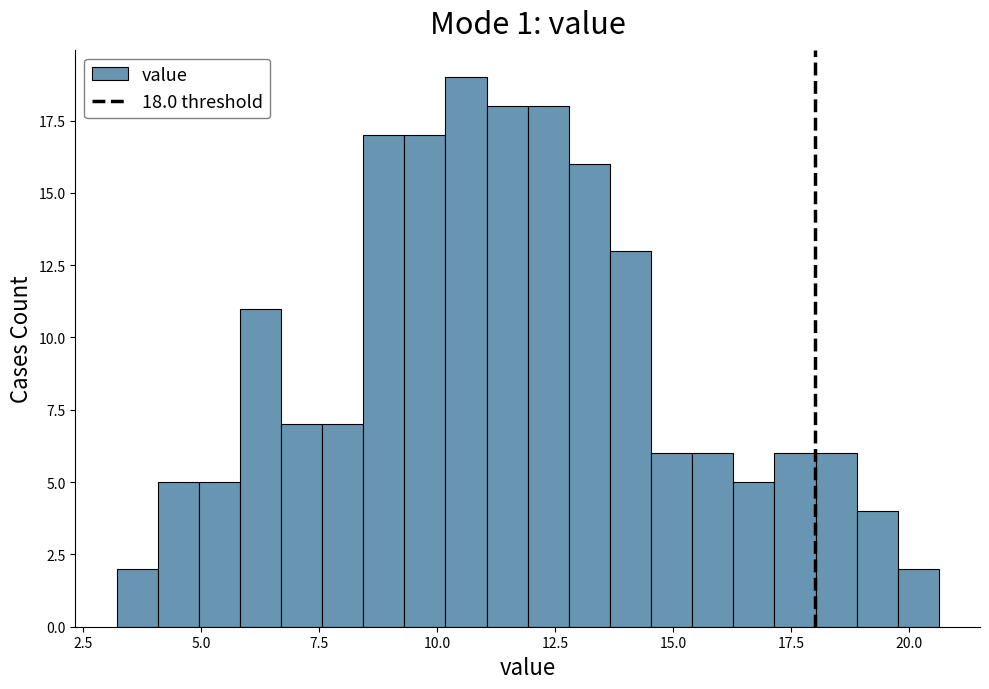

Read against the x-axis, roughly where is the centre of the tallest bar?

10.5